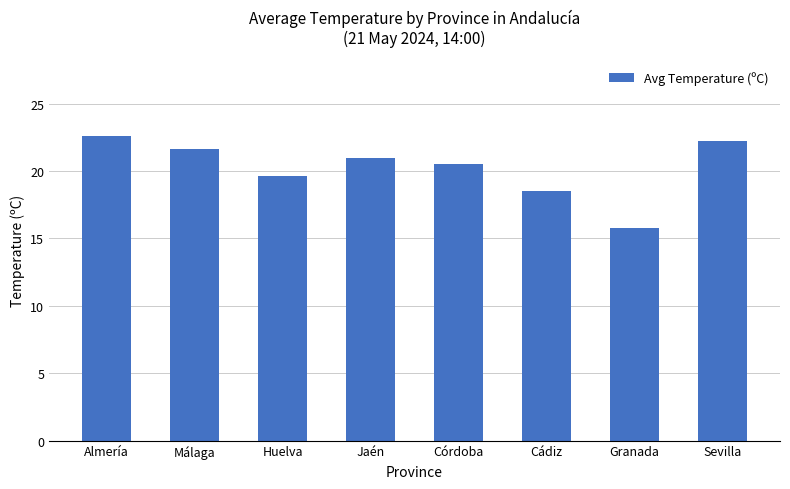

Is it true that the value at Granada is 9.8?

False